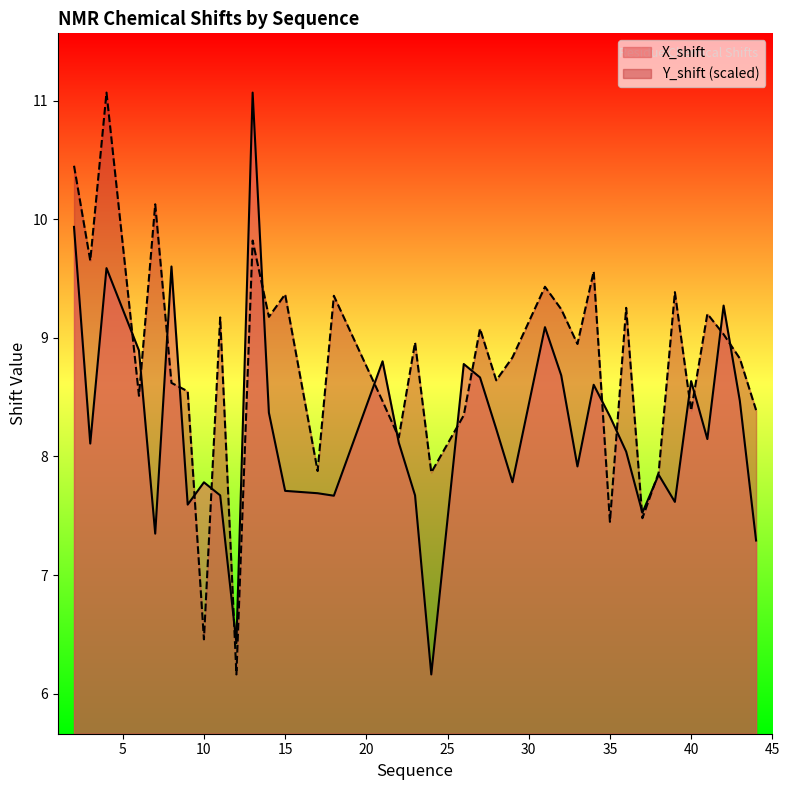

Read the Y_shift value at 22.

8.2